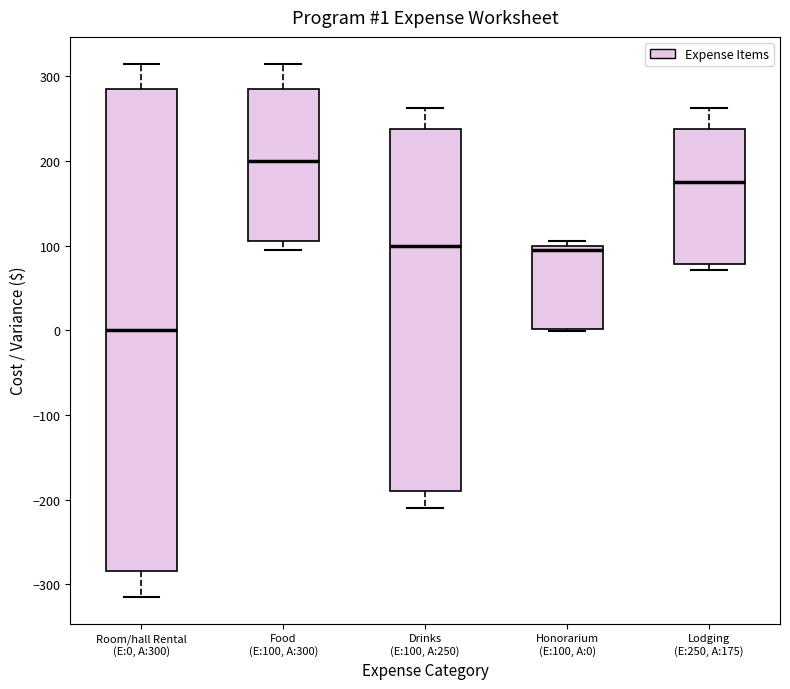

Comparing the boxes themselves (not the whiskers), which one is the tallest?

Room/hall Rental (E:0, A:300)